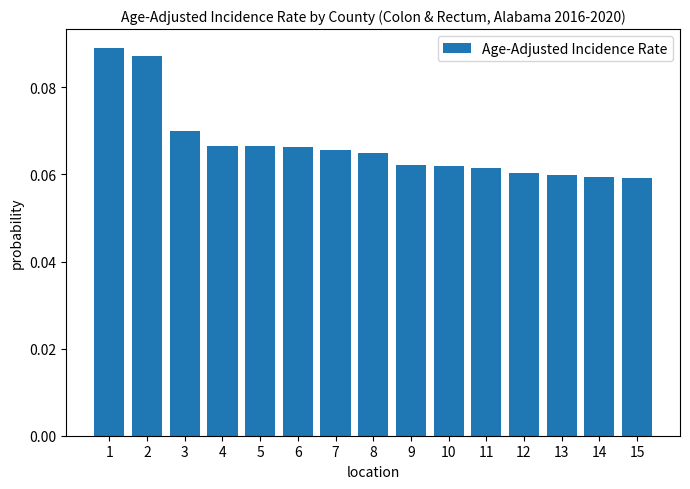

Between 11 and 3, which is larger?

3